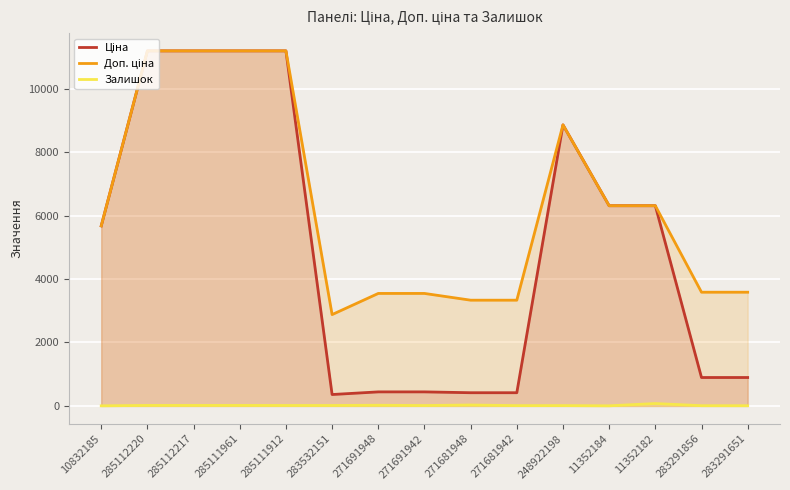

Reading left to right, transcribe all the data shown in this chart.

Ціна: 10832185=5673.8	285112220=11188.2	285112217=11188.2	285111961=11188.2	285111912=11188.2	283532151=359.9	271691948=443.1	271691942=443.1	271681948=416.6	271681942=416.6	248922198=8856.7	11352184=6308.8	11352182=6308.8	283291856=895.9	283291651=895.9
Доп. ціна: 10832185=5673.8	285112220=11188.2	285112217=11188.2	285111961=11188.2	285111912=11188.2	283532151=2878.8	271691948=3545.0	271691942=3545.0	271681948=3332.5	271681942=3332.5	248922198=8856.7	11352184=6308.8	11352182=6308.8	283291856=3583.6	283291651=3583.6
Залишок: 10832185=4.0	285112220=17.0	285112217=17.0	285111961=17.0	285111912=15.0	283532151=15.0	271691948=22.0	271691942=13.0	271681948=30.0	271681942=10.0	248922198=11.0	11352184=4.0	11352182=76.0	283291856=8.0	283291651=7.0